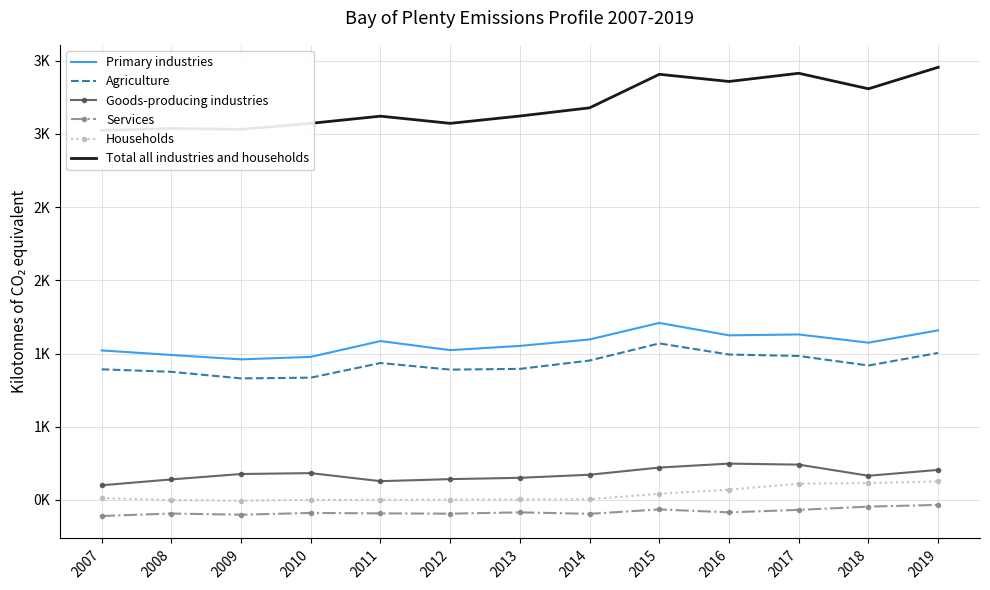

Rank the categories by Households value from highest to lowest.

2019, 2018, 2017, 2016, 2015, 2007, 2014, 2013, 2012, 2010, 2011, 2008, 2009